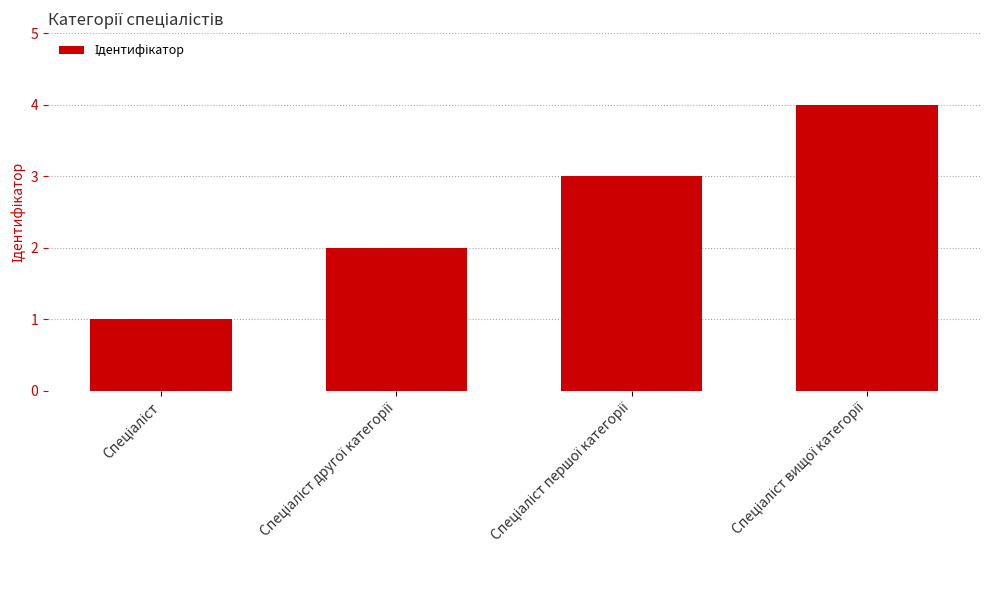

Count the number of data series in this chart.

1